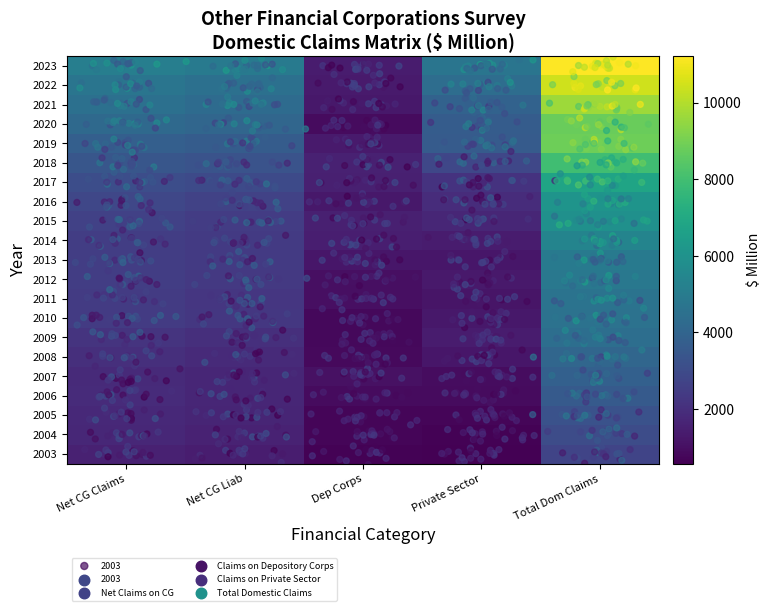

What is the minimum value shown in the chart?

576.6